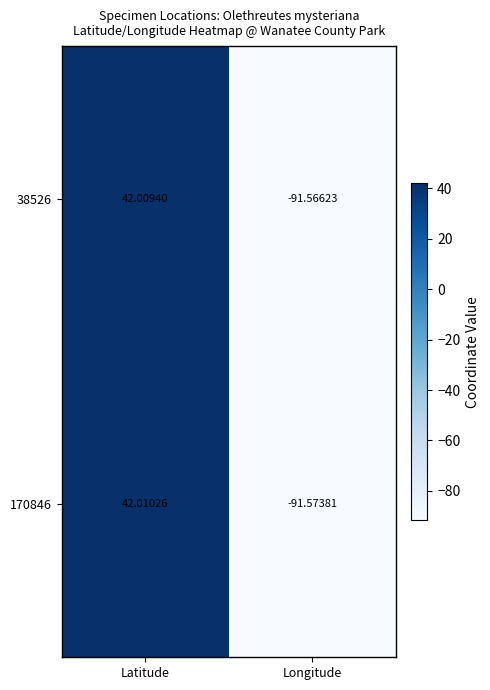

At which category is the sum across all series the highest?

Latitude